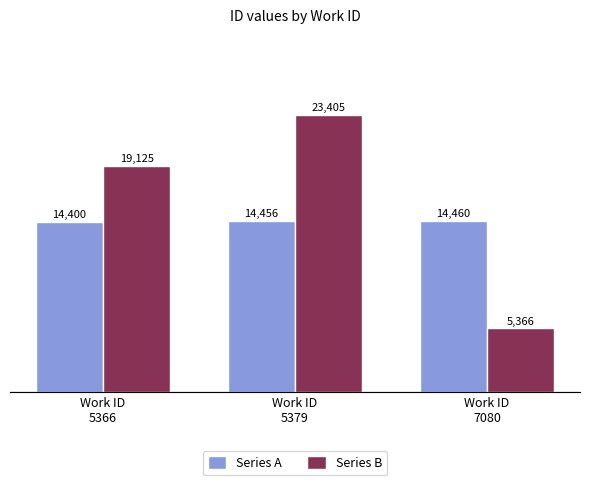

What is the smallest value displayed?

5366